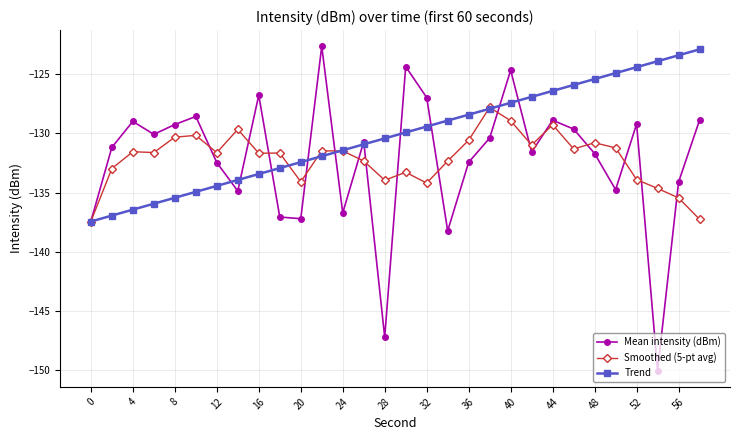

In Mean intensity (dBm), how many points are higher than both neighbors (excluding endpoints)?

9